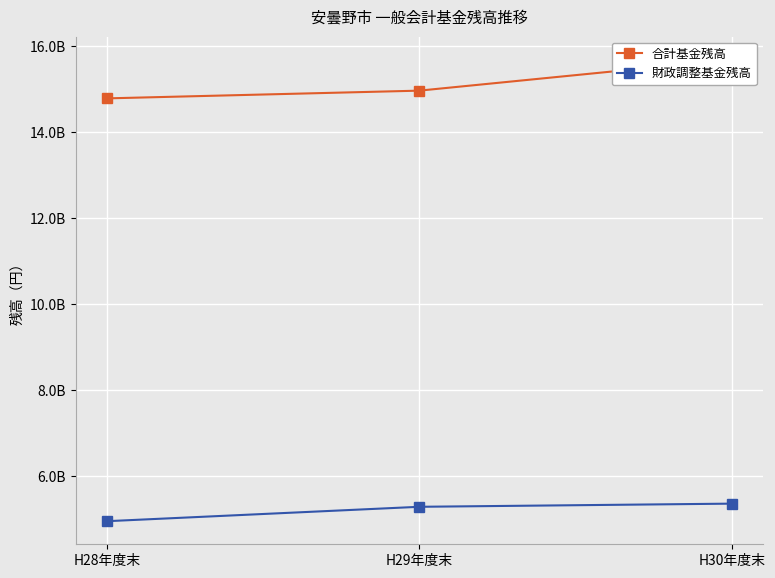

What is the value of the 合計基金残高 point at the 2nd from the left?

14957761302